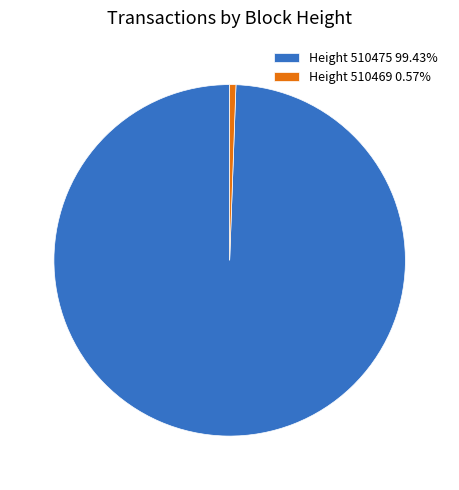

Does Height 510469 0.57% represent more than half of the total?

No